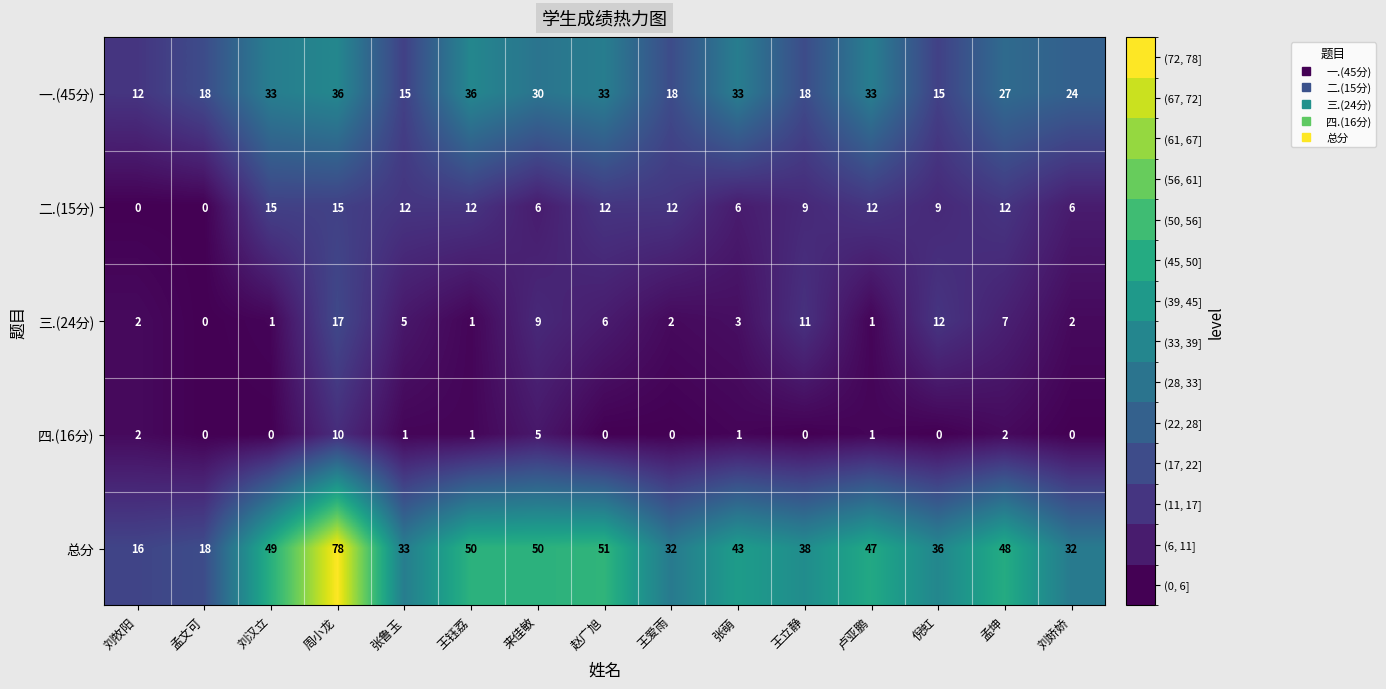

Is the value of 四.(16分) at 卢亚鹏 greater than the value of 二.(15分) at 孟坤?

No